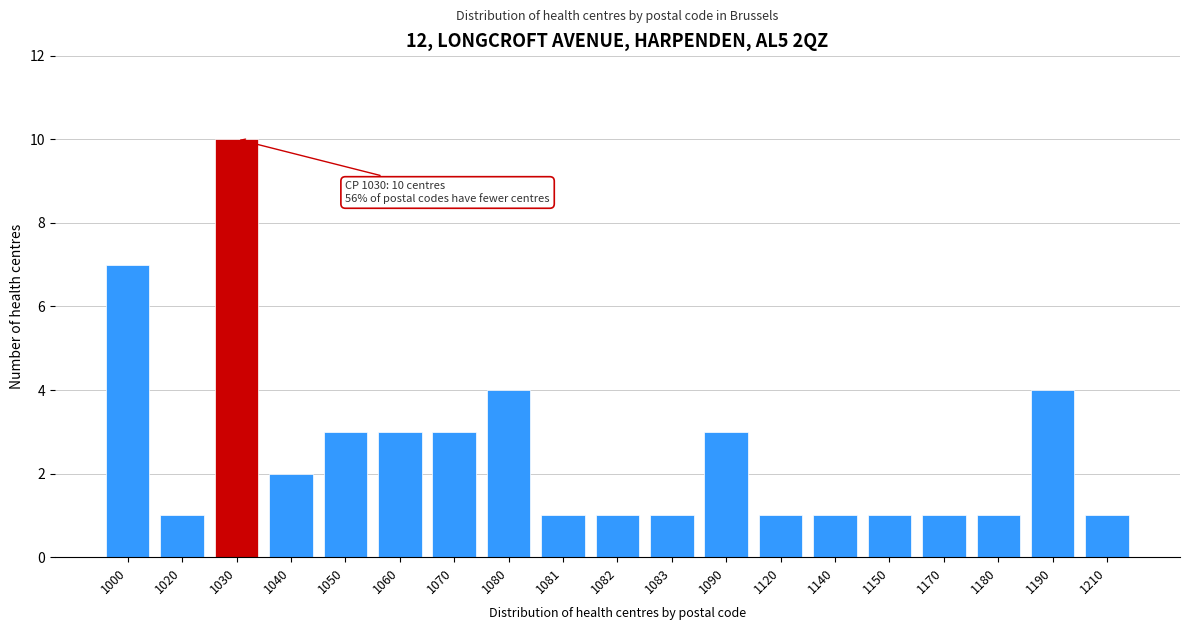

Reading right to left, list all the values displayed in this chart.

1210=1	1190=4	1180=1	1170=1	1150=1	1140=1	1120=1	1090=3	1083=1	1082=1	1081=1	1080=4	1070=3	1060=3	1050=3	1040=2	1030=10	1020=1	1000=7